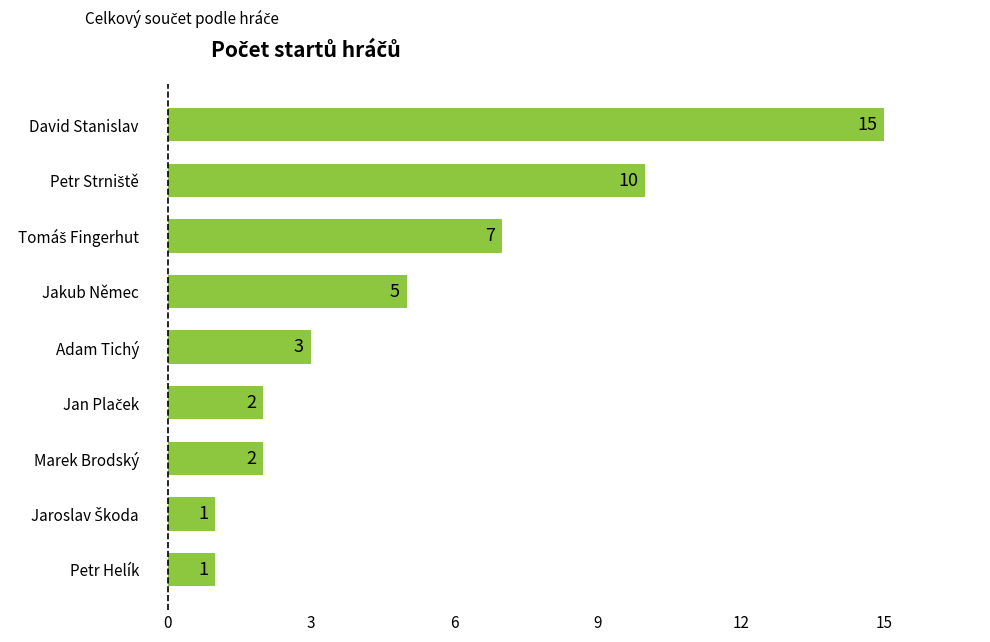

True or false: the data shows 4 at Adam Tichý.

False